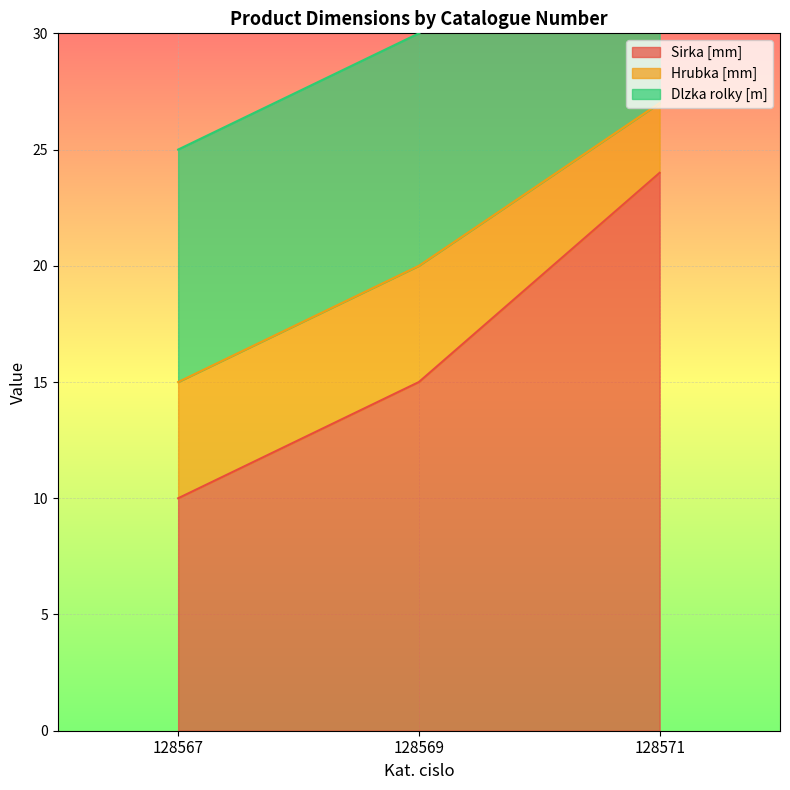

How many lines are shown in the chart?

3